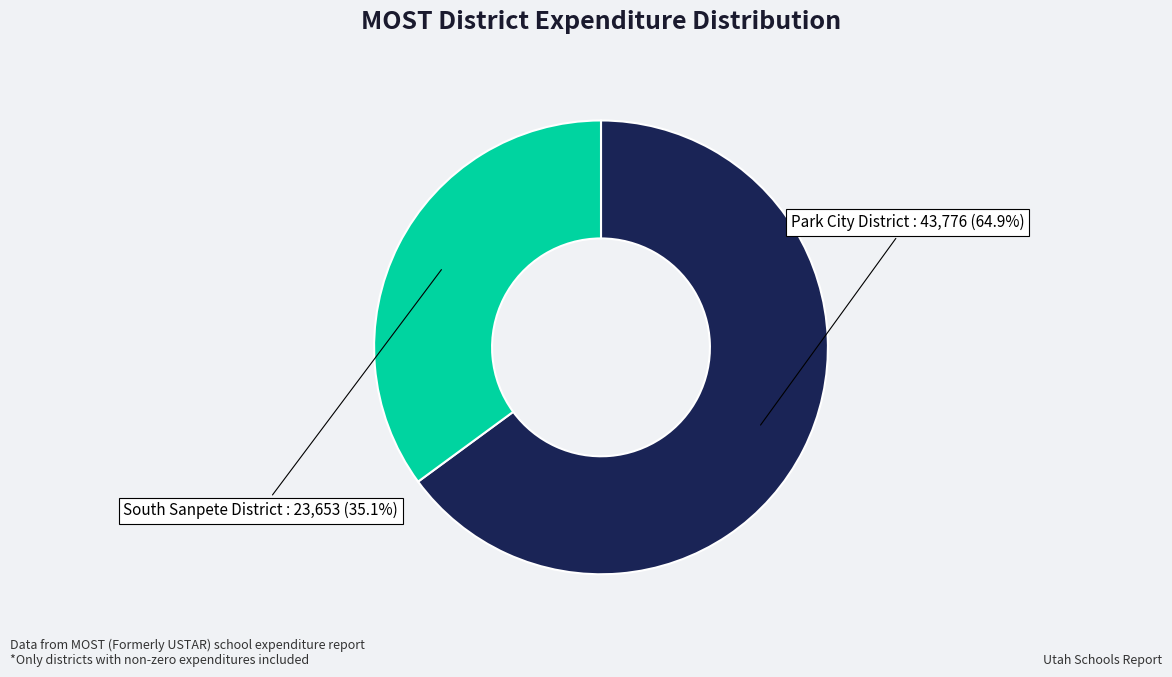

To the nearest percent, what portion does South Sanpete District represent?

35%